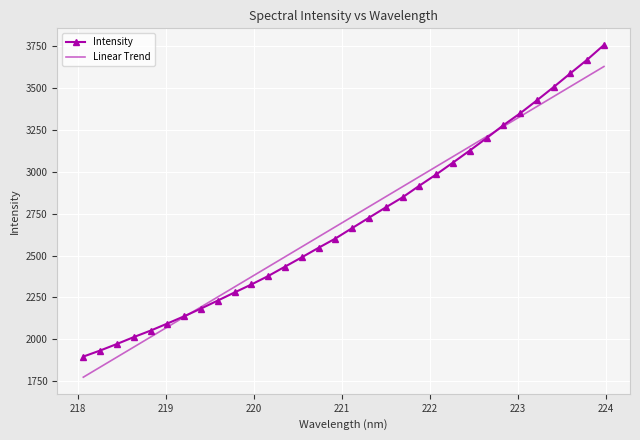

List the series in order of their peak value, lowest first.

Linear Trend, Intensity